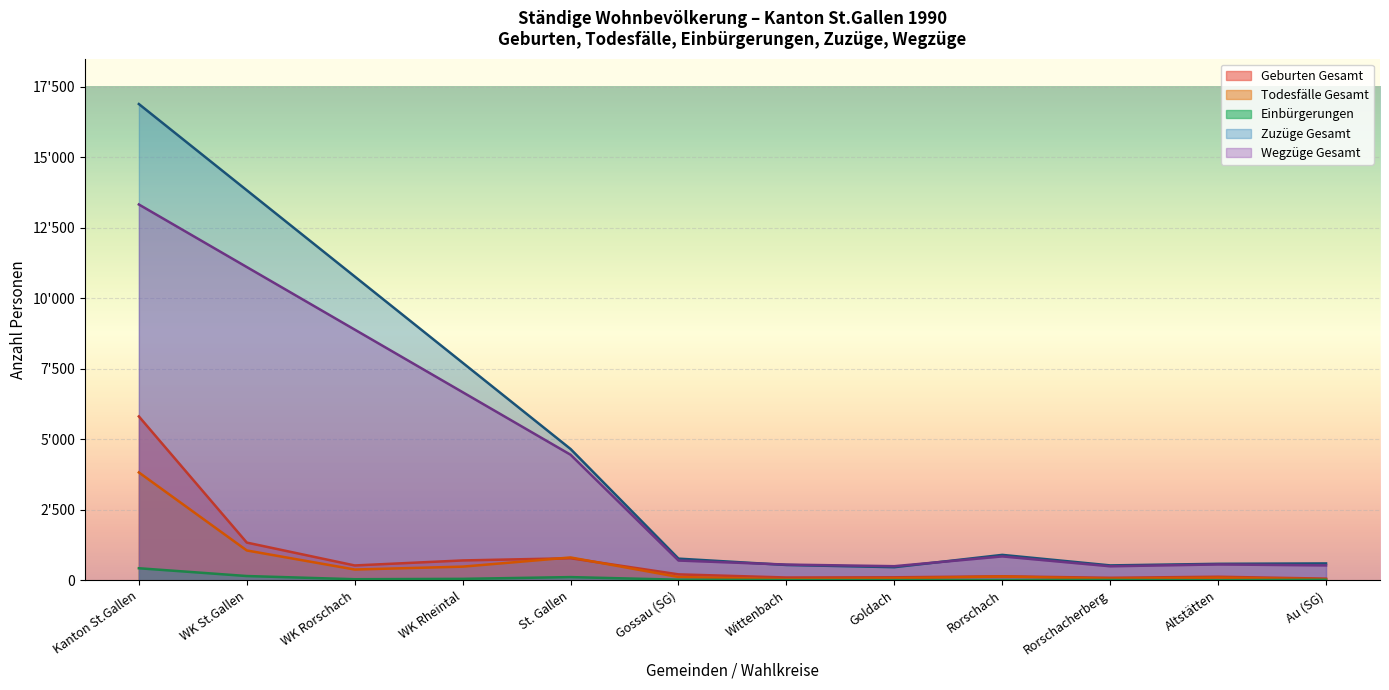

What is the greatest value displayed?

16892